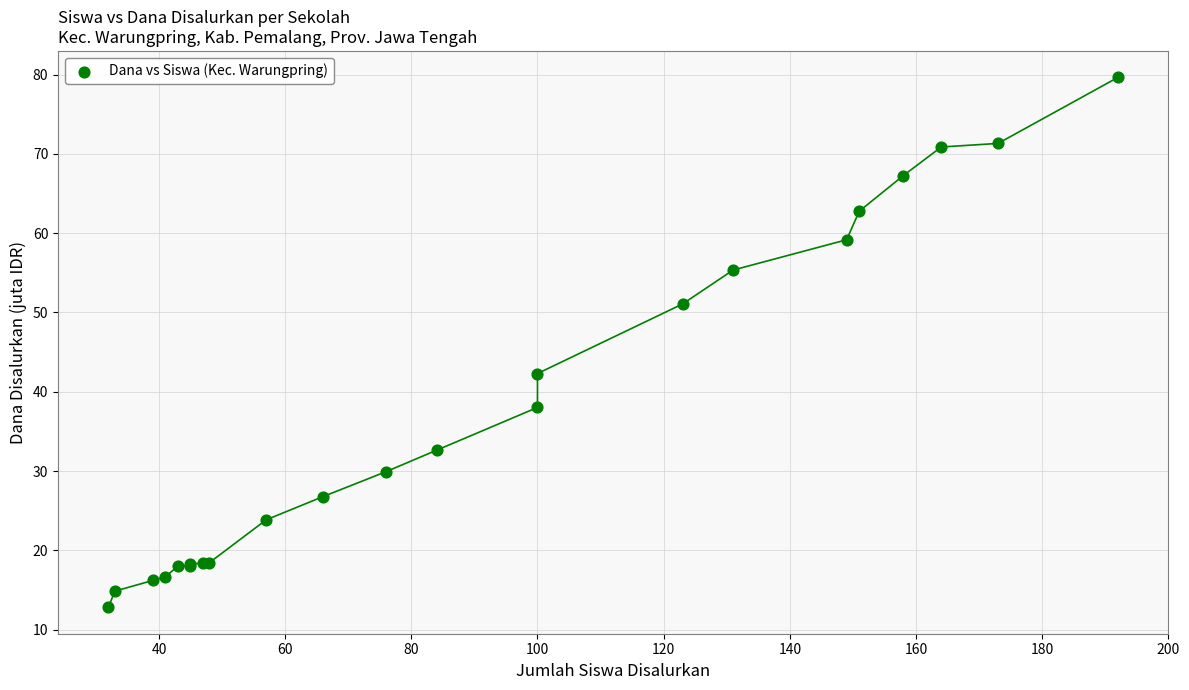

What Y value in the scatter plot is closest to 46?

42.3